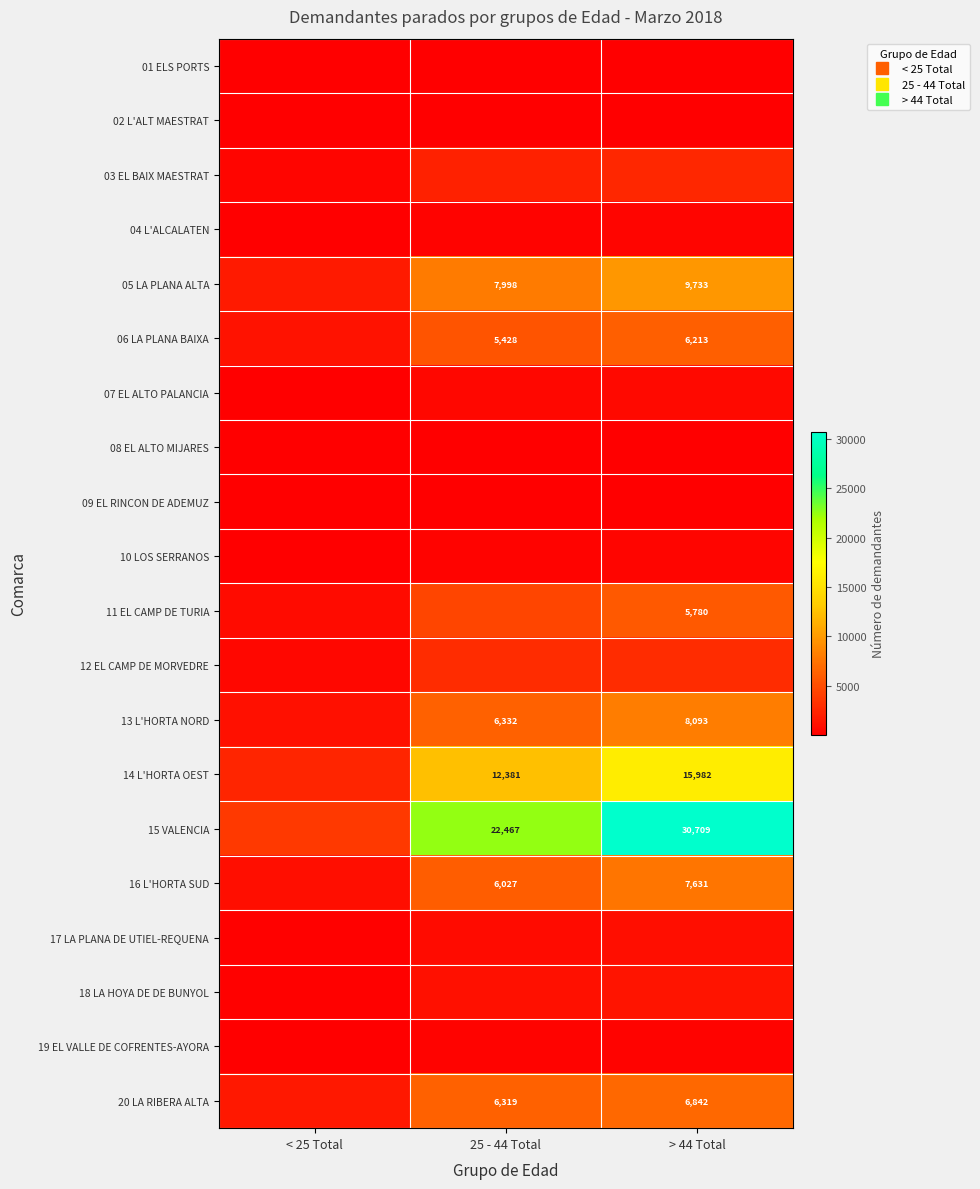

What is the approximate value of 06 LA PLANA BAIXA at < 25 Total, to the nearest 10?

1220